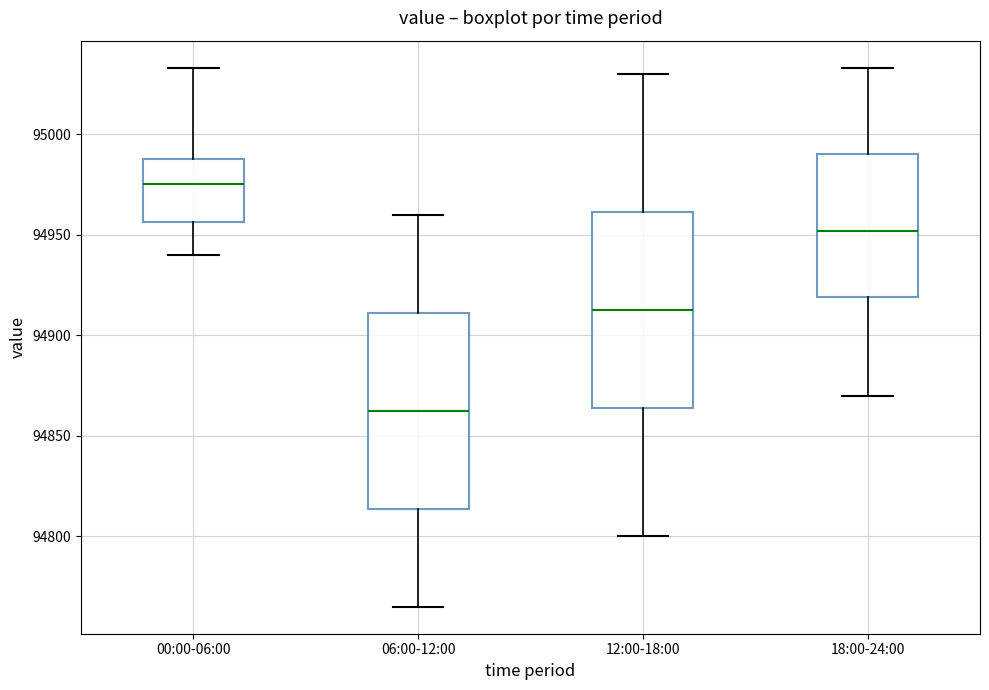

Reading left to right, transcribe this box plot: for each box, give where its median line is, the range the box spans, and where its two whiskers end, as read against the y-axis. The values are not printed on the chart, so give them approximately, as read against the axis.

00:00-06:00: median 94975, box 94955 to 94990, whiskers 94940 to 95035
06:00-12:00: median 94865, box 94815 to 94910, whiskers 94765 to 94960
12:00-18:00: median 94915, box 94865 to 94960, whiskers 94800 to 95030
18:00-24:00: median 94950, box 94920 to 94990, whiskers 94870 to 95035